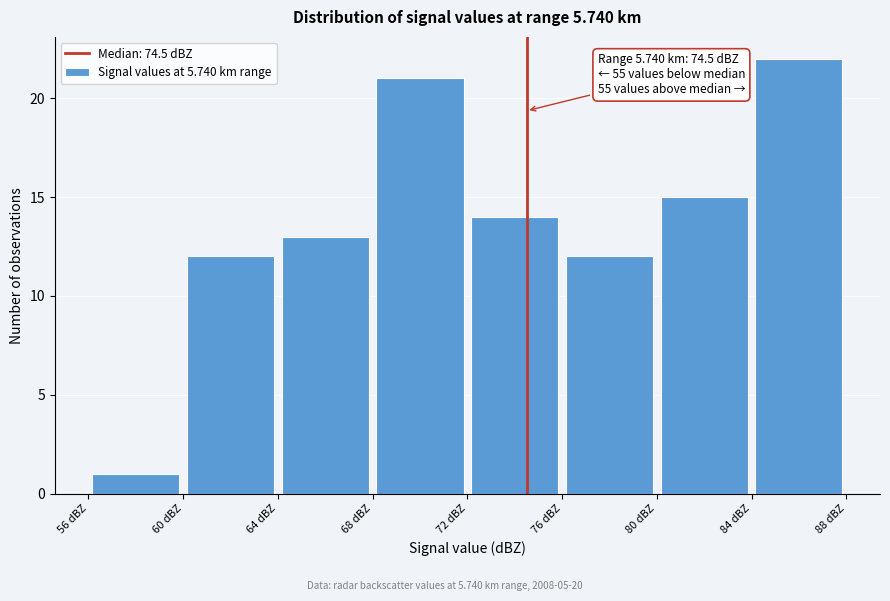

Over which range of the x-axis is the bar tallest?

84 to 88